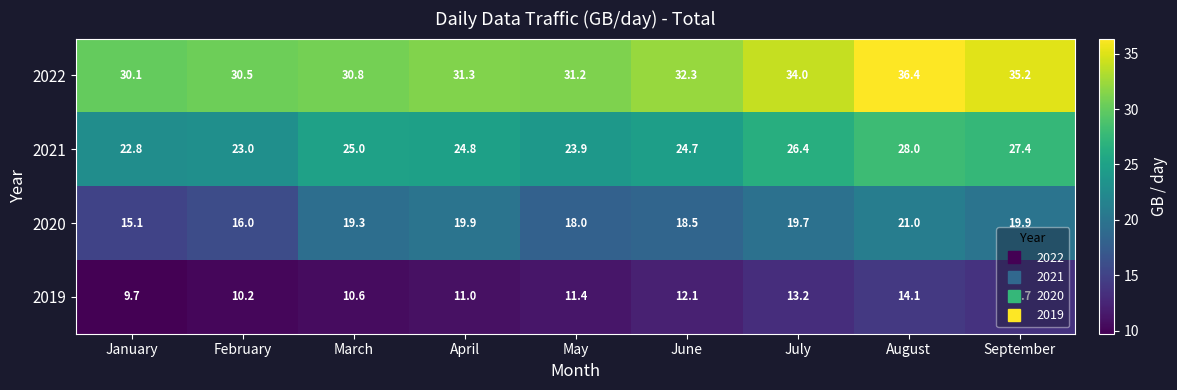

What is the highest value of the 2021 series?

28.0